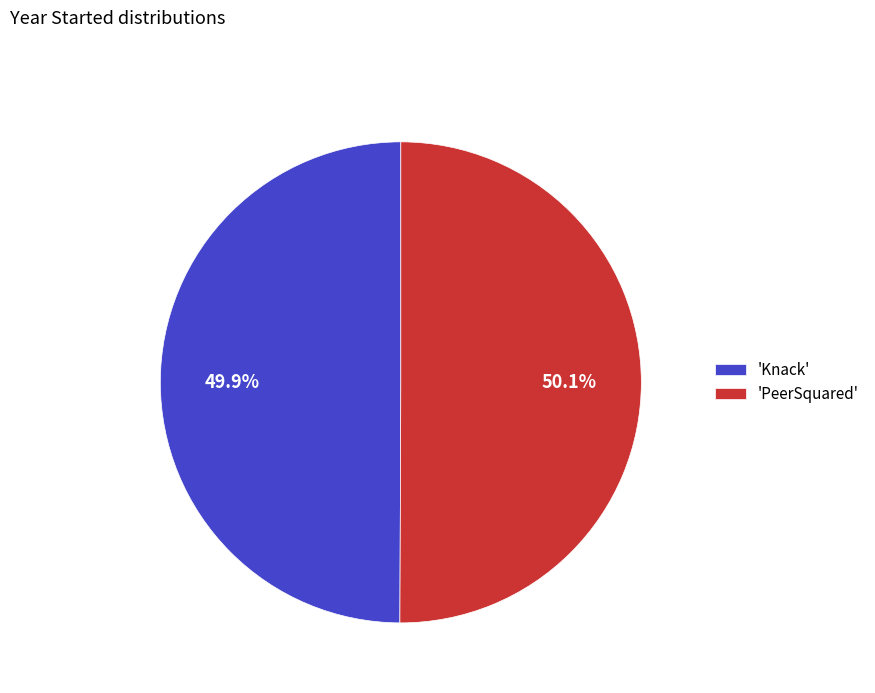

Approximately how many times larger is the value at 'Knack' compared to 'PeerSquared'?

1.0